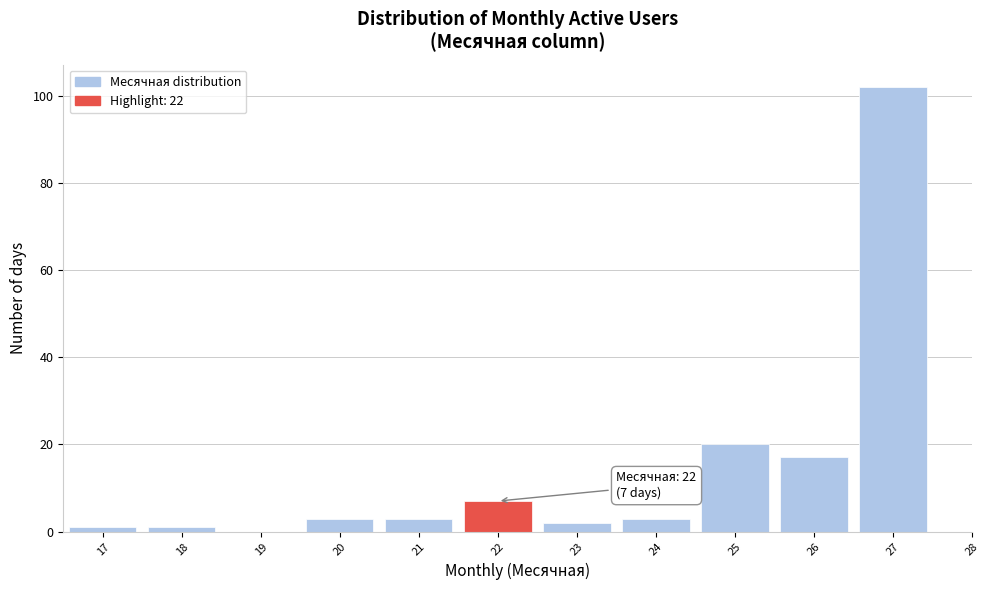

Over which range of the x-axis is the bar tallest?

26.5 to 27.5